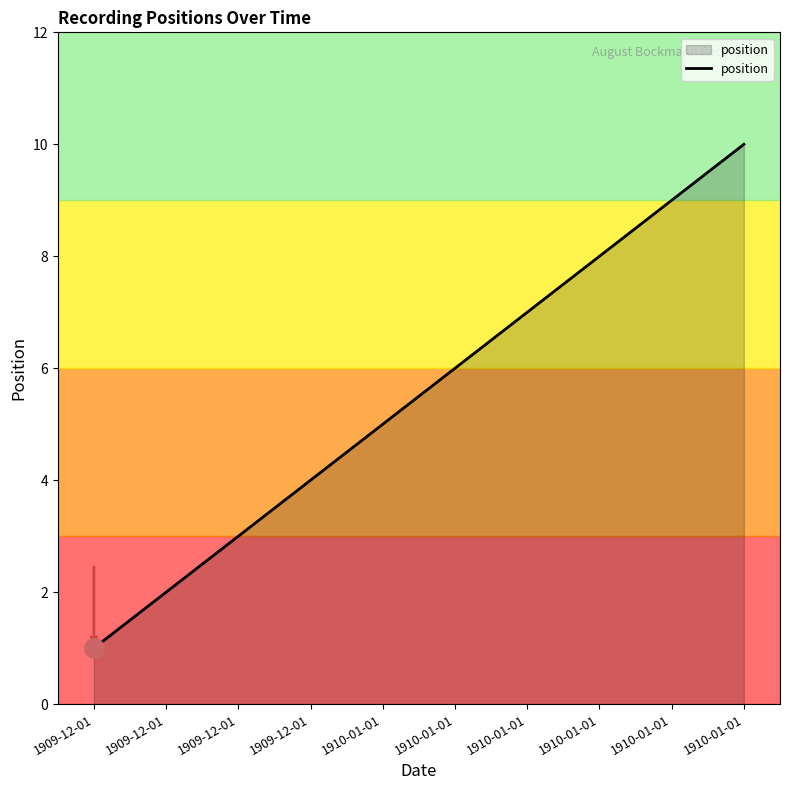

What is the sum of the values at 1909-12-01 and 1910-01-01?

12